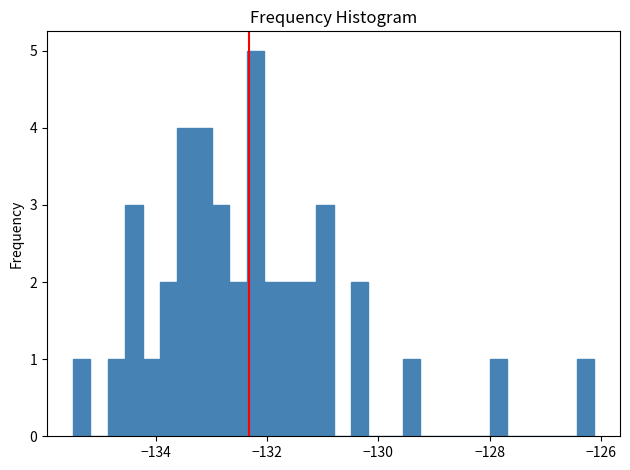

Around what value on the x-axis is the tallest bar? Give the approximate position of its centre, as read against the axis.

-132.2